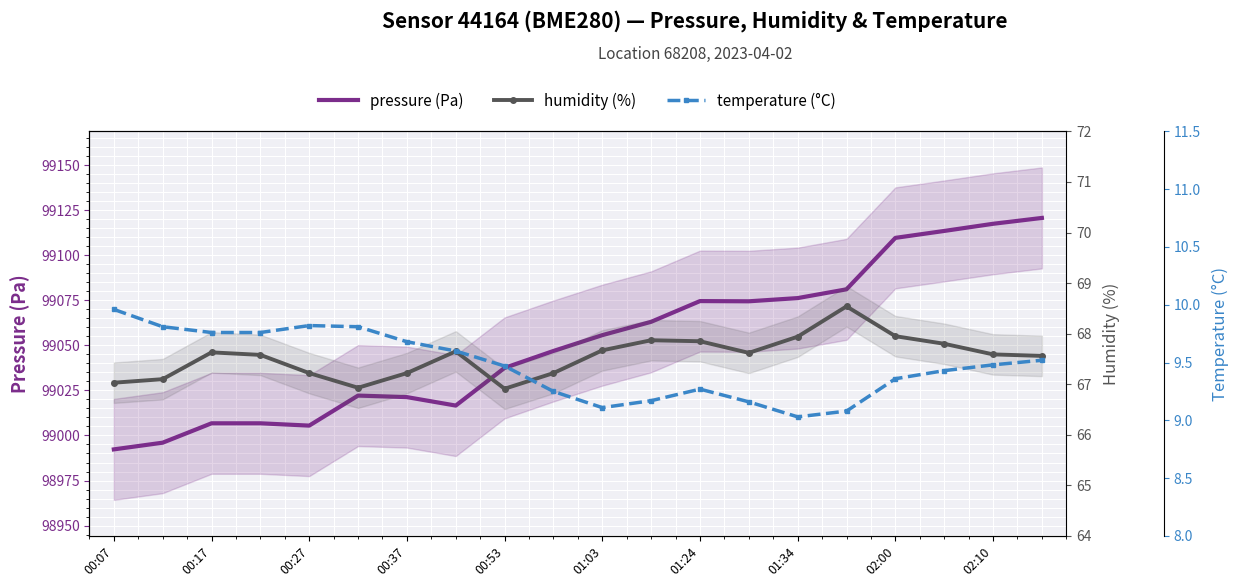

What are all the series names shown in the legend?

pressure (Pa), humidity (%), temperature (°C)